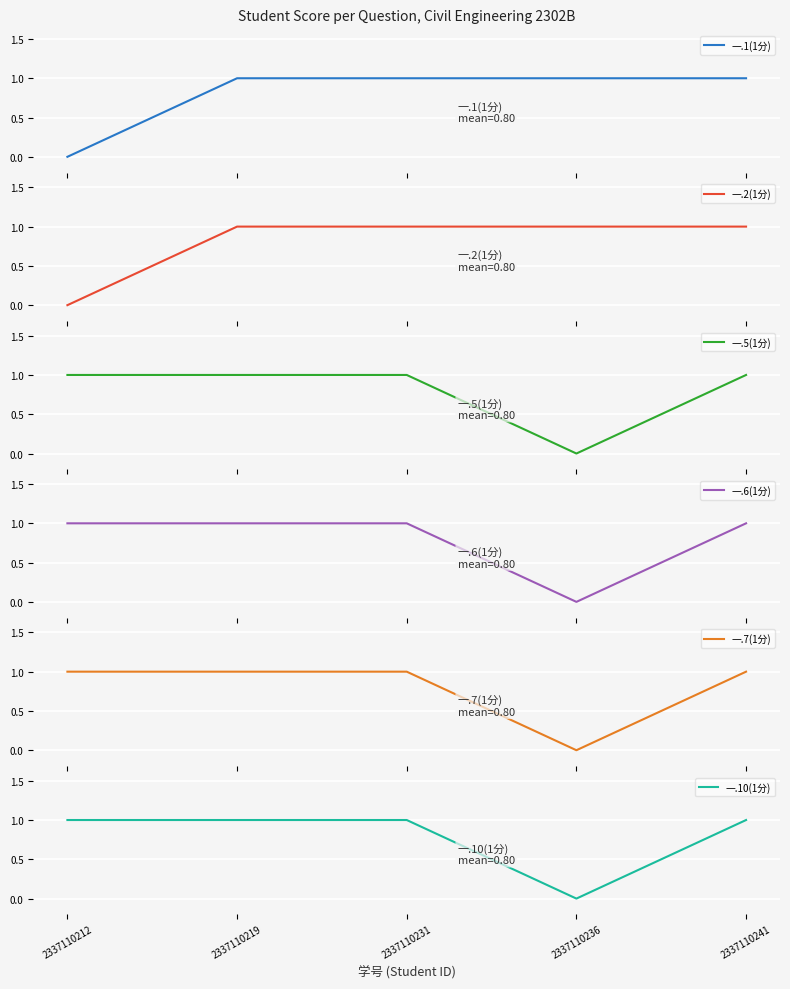

Which has a higher value, 2337110212 or 2337110236?

2337110236